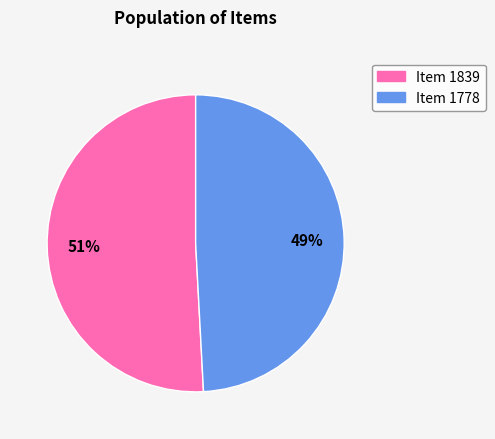

To the nearest percent, what is the difference between the largest and smallest slice percentages?

2%